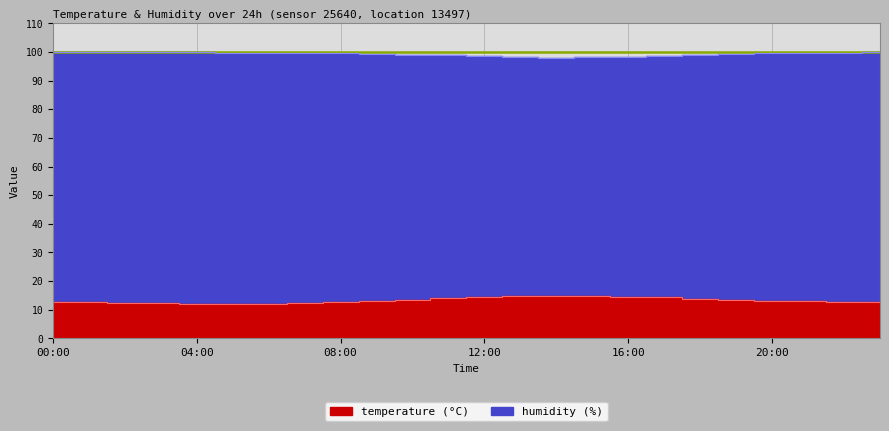

How many distinct data groups are displayed?

2